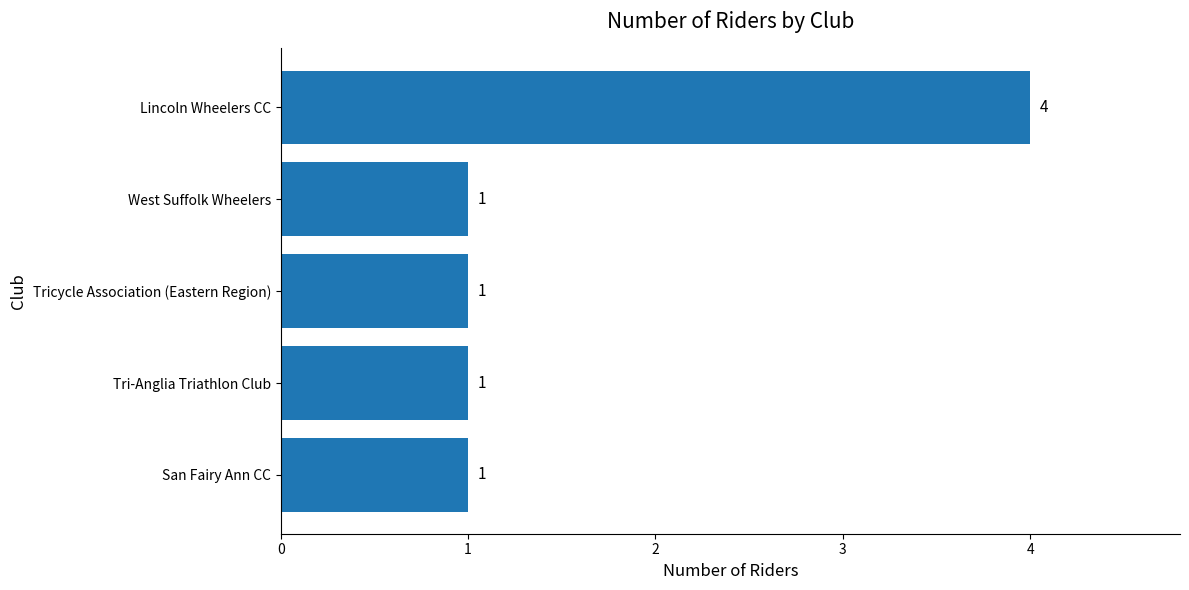

Does the chart contain any negative values?

No